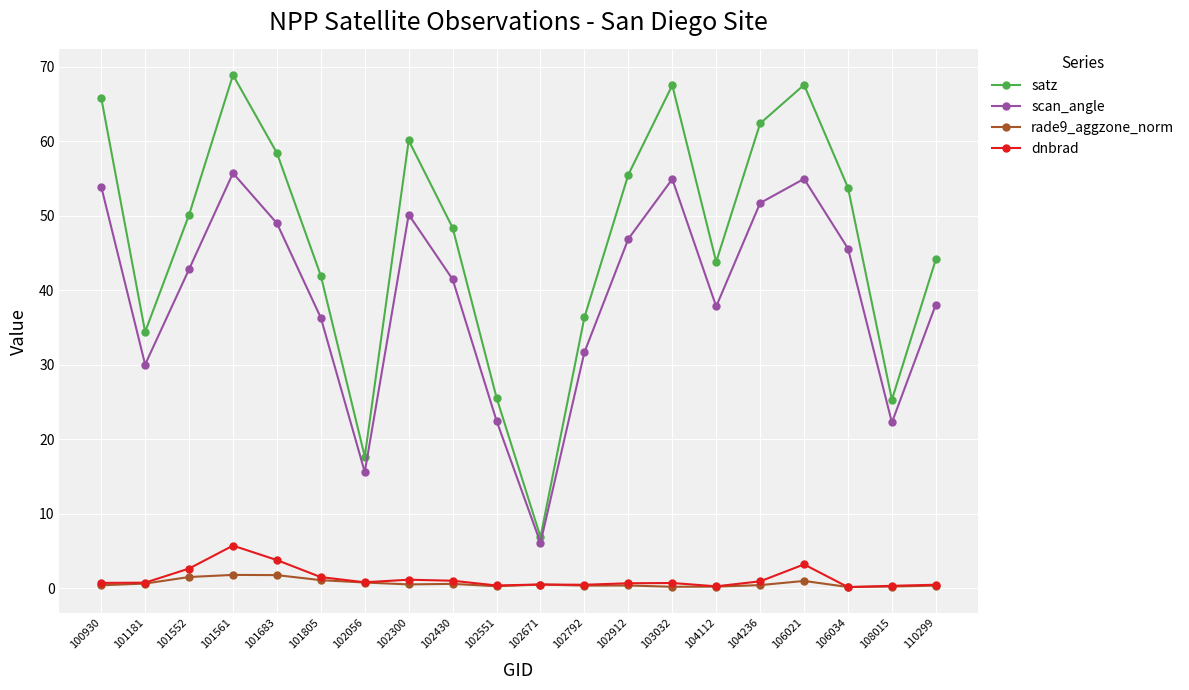

What is the difference between the highest and lowest values at 101561?

67.1